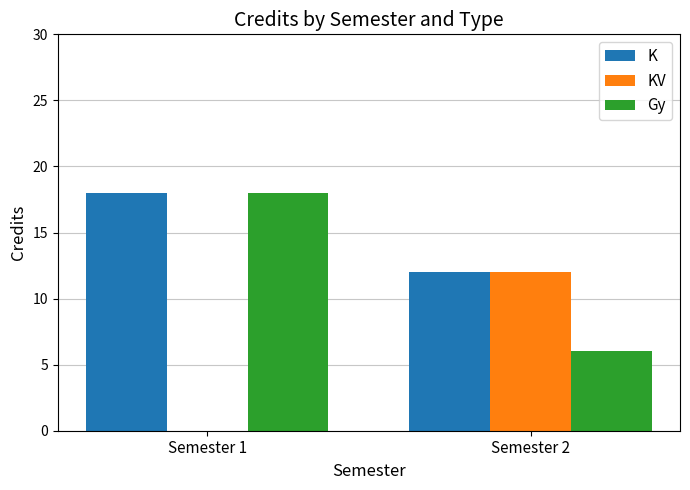

The Gy series shows 6 at Semester 2. True or false?

True